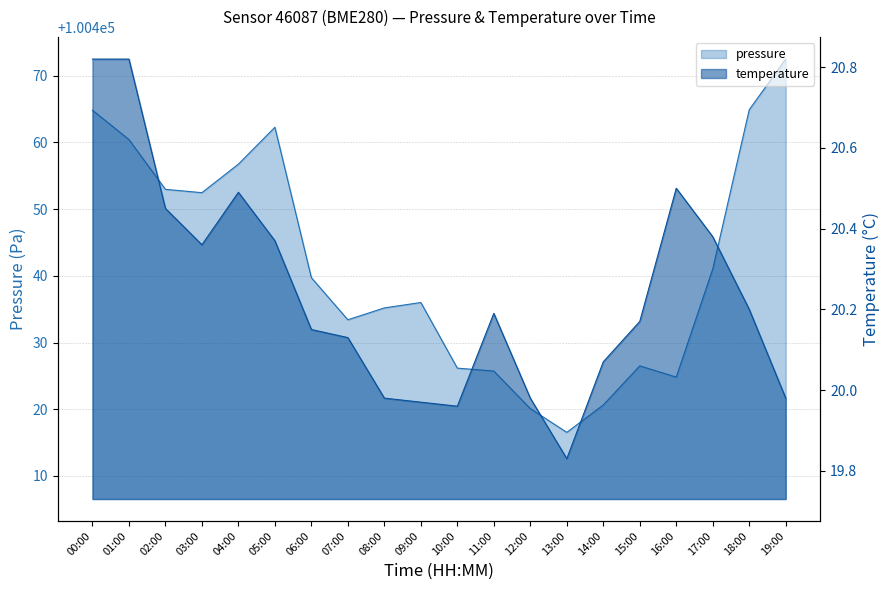

What is the difference between the temperature values at 07:00 and 02:00?

0.3